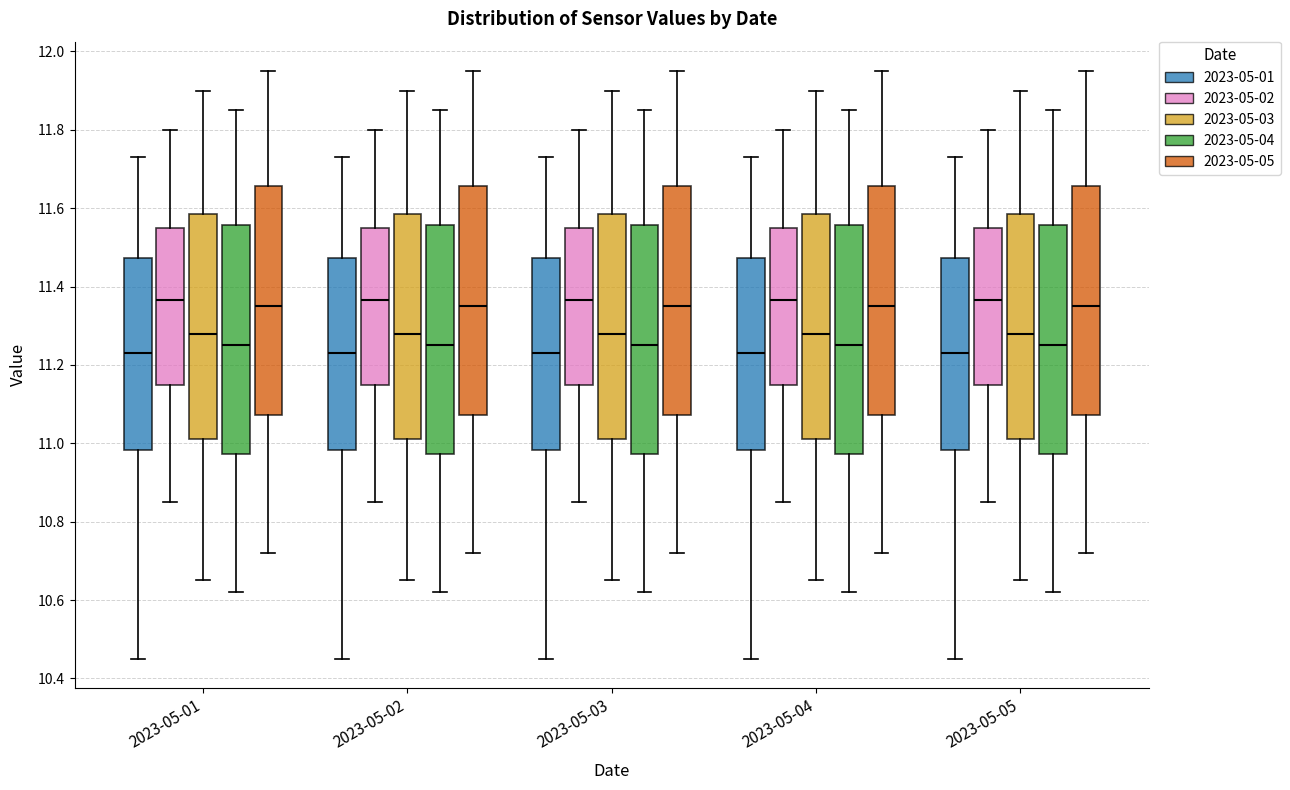

Reading left to right, transcribe this box plot: for each box, give where its median line is, the range the box spans, and where its two whiskers end, as read against the y-axis. The values are not printed on the chart, so give them approximately, as read against the axis.

2023-05-01 (2023-05-01): median 11.24, box 10.98 to 11.48, whiskers 10.46 to 11.74
2023-05-01 (2023-05-02): median 11.36, box 11.16 to 11.56, whiskers 10.86 to 11.80
2023-05-01 (2023-05-03): median 11.28, box 11.02 to 11.58, whiskers 10.66 to 11.90
2023-05-01 (2023-05-04): median 11.26, box 10.98 to 11.56, whiskers 10.62 to 11.86
2023-05-01 (2023-05-05): median 11.36, box 11.08 to 11.66, whiskers 10.72 to 11.96
2023-05-02 (2023-05-01): median 11.24, box 10.98 to 11.48, whiskers 10.46 to 11.74
2023-05-02 (2023-05-02): median 11.36, box 11.16 to 11.56, whiskers 10.86 to 11.80
2023-05-02 (2023-05-03): median 11.28, box 11.02 to 11.58, whiskers 10.66 to 11.90
2023-05-02 (2023-05-04): median 11.26, box 10.98 to 11.56, whiskers 10.62 to 11.86
2023-05-02 (2023-05-05): median 11.36, box 11.08 to 11.66, whiskers 10.72 to 11.96
2023-05-03 (2023-05-01): median 11.24, box 10.98 to 11.48, whiskers 10.46 to 11.74
2023-05-03 (2023-05-02): median 11.36, box 11.16 to 11.56, whiskers 10.86 to 11.80
2023-05-03 (2023-05-03): median 11.28, box 11.02 to 11.58, whiskers 10.66 to 11.90
2023-05-03 (2023-05-04): median 11.26, box 10.98 to 11.56, whiskers 10.62 to 11.86
2023-05-03 (2023-05-05): median 11.36, box 11.08 to 11.66, whiskers 10.72 to 11.96
2023-05-04 (2023-05-01): median 11.24, box 10.98 to 11.48, whiskers 10.46 to 11.74
2023-05-04 (2023-05-02): median 11.36, box 11.16 to 11.56, whiskers 10.86 to 11.80
2023-05-04 (2023-05-03): median 11.28, box 11.02 to 11.58, whiskers 10.66 to 11.90
2023-05-04 (2023-05-04): median 11.26, box 10.98 to 11.56, whiskers 10.62 to 11.86
2023-05-04 (2023-05-05): median 11.36, box 11.08 to 11.66, whiskers 10.72 to 11.96
2023-05-05 (2023-05-01): median 11.24, box 10.98 to 11.48, whiskers 10.46 to 11.74
2023-05-05 (2023-05-02): median 11.36, box 11.16 to 11.56, whiskers 10.86 to 11.80
2023-05-05 (2023-05-03): median 11.28, box 11.02 to 11.58, whiskers 10.66 to 11.90
2023-05-05 (2023-05-04): median 11.26, box 10.98 to 11.56, whiskers 10.62 to 11.86
2023-05-05 (2023-05-05): median 11.36, box 11.08 to 11.66, whiskers 10.72 to 11.96